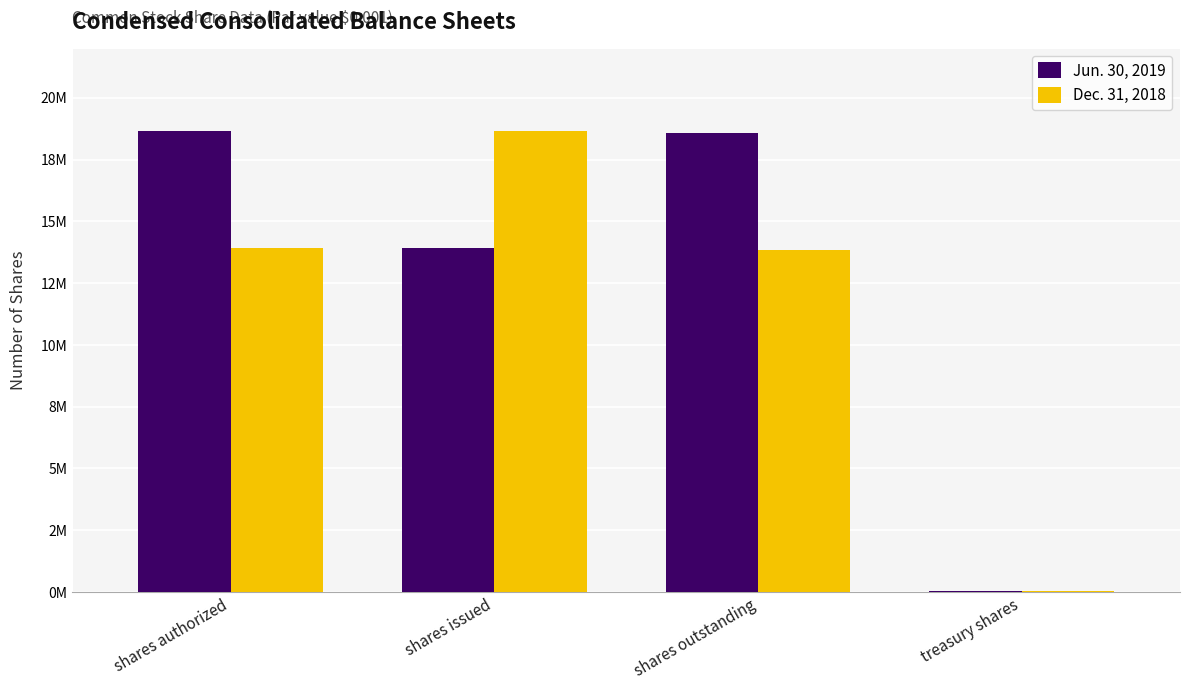

What is the minimum value shown in the chart?

50467